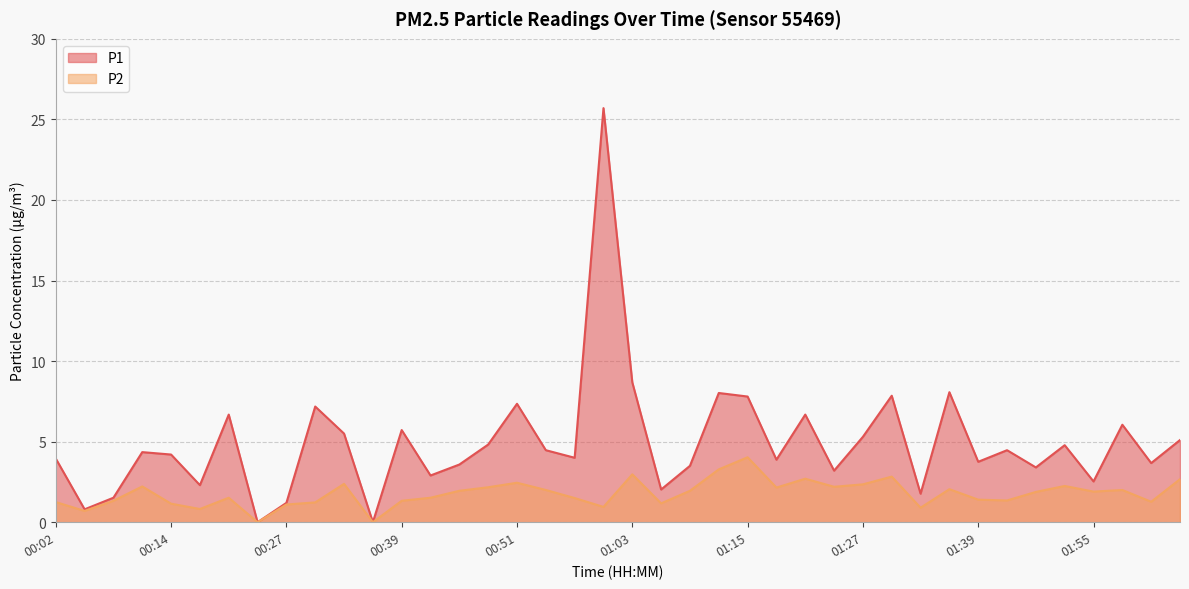

What are all the series names shown in the legend?

P1, P2